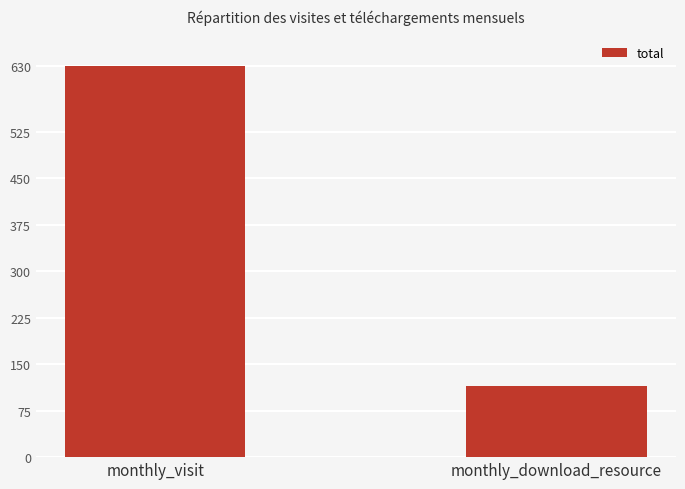

What is the maximum value shown in the chart?

630